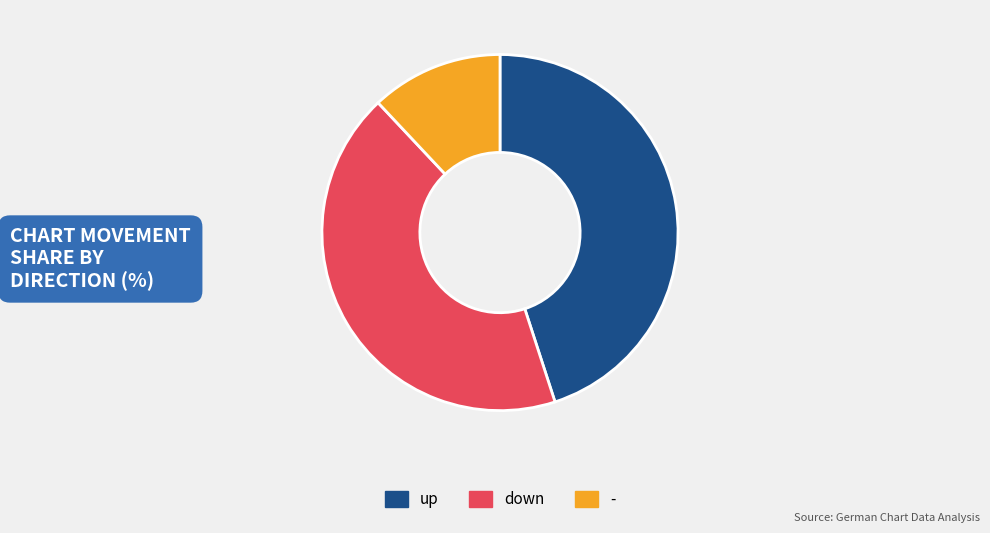

Rank the categories by value from highest to lowest.

up, down, -